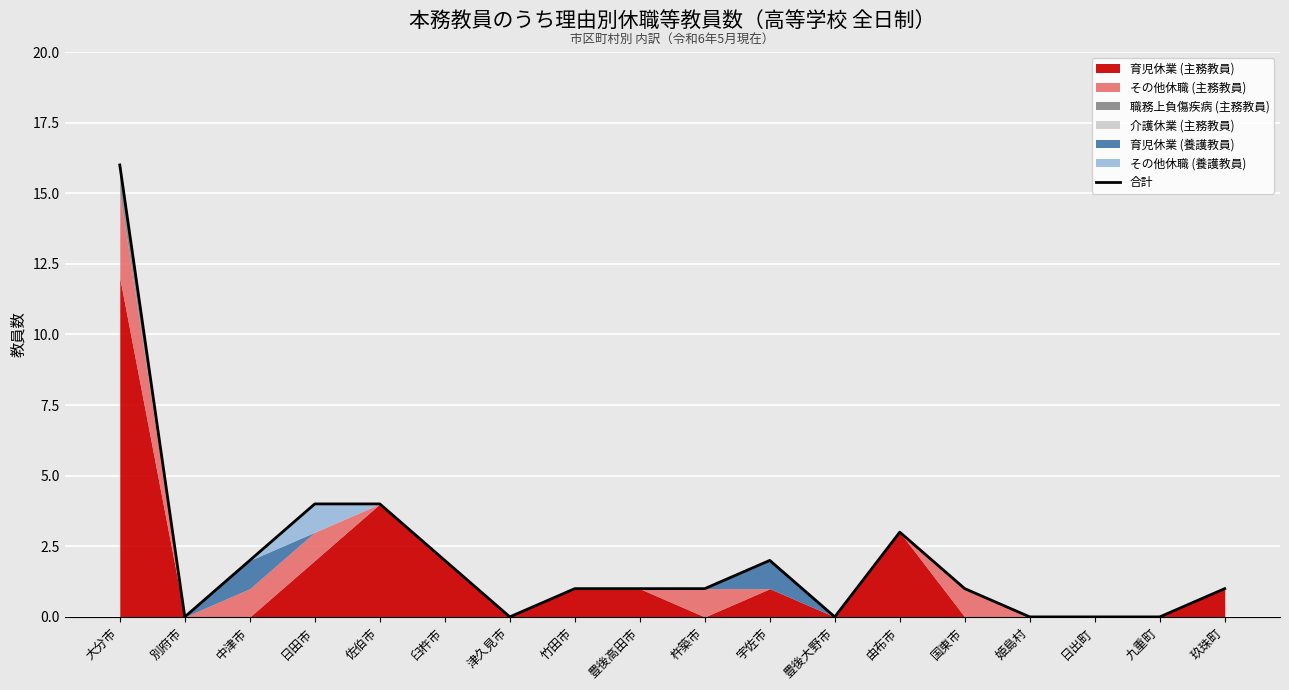

What is the sum of the values at 竹田市 and 豊後高田市?

2